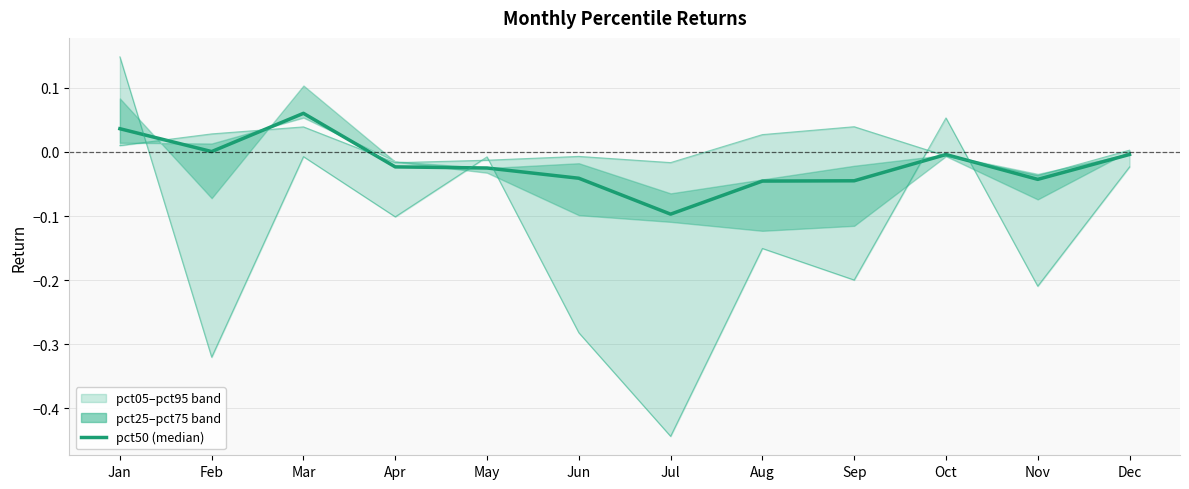

What is the spread (max minus min) of values at Jul?

0.4